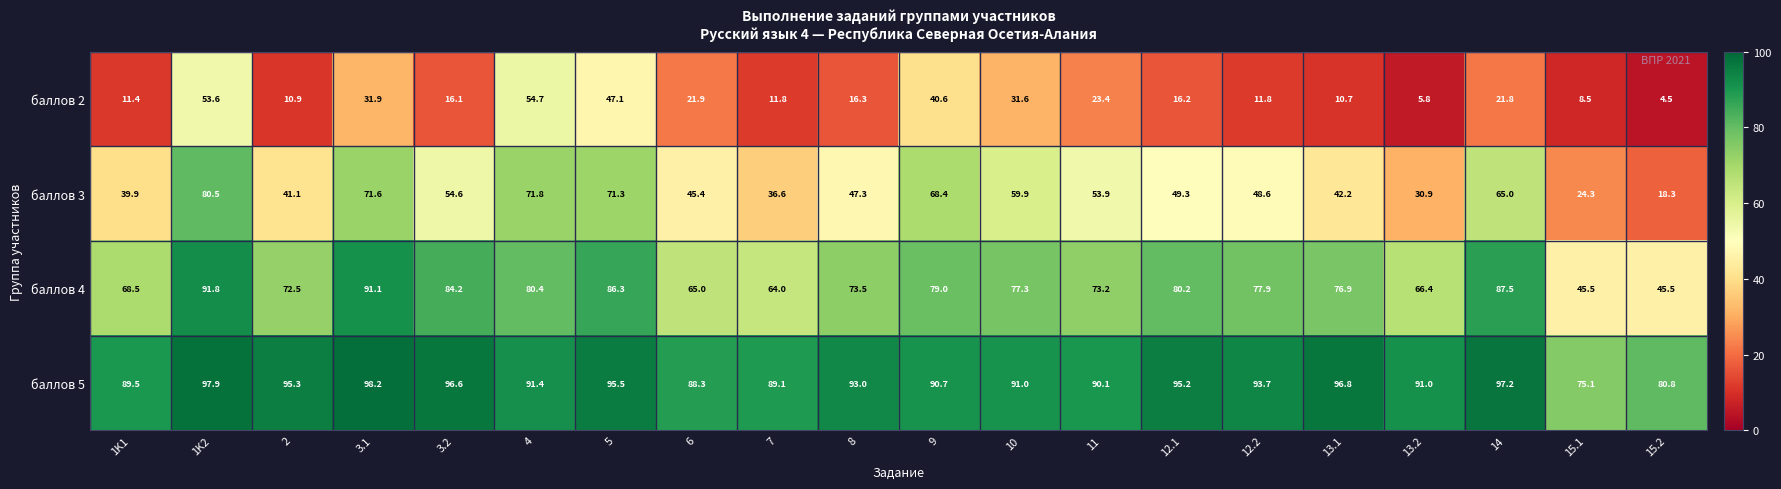

What is the difference between the баллов 2 values at 14 and 2?

10.9